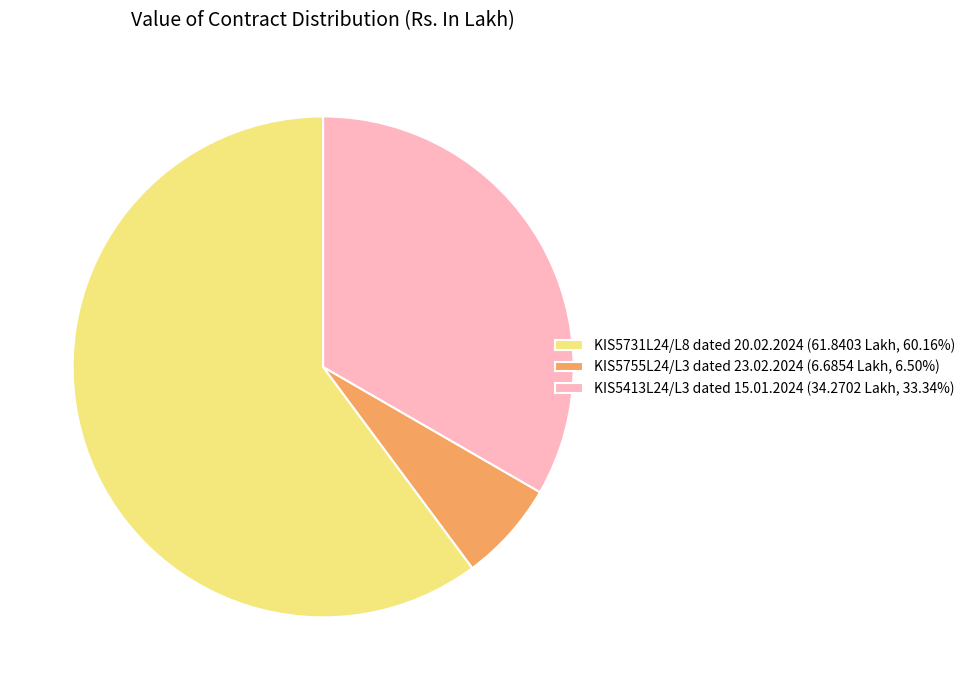

Approximately how many times larger is the value at KIS5413L24/L3 dated 15.01.2024 (34.2702 Lakh, 33.34%) compared to KIS5755L24/L3 dated 23.02.2024 (6.6854 Lakh, 6.50%)?

5.1